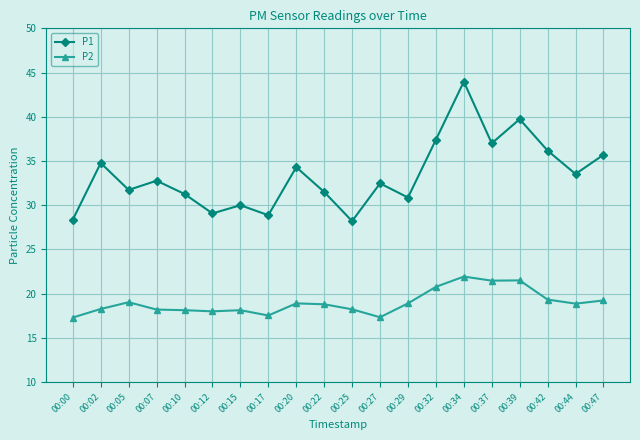

Is the value of P2 at 00:34 greater than the value of P1 at 00:37?

No